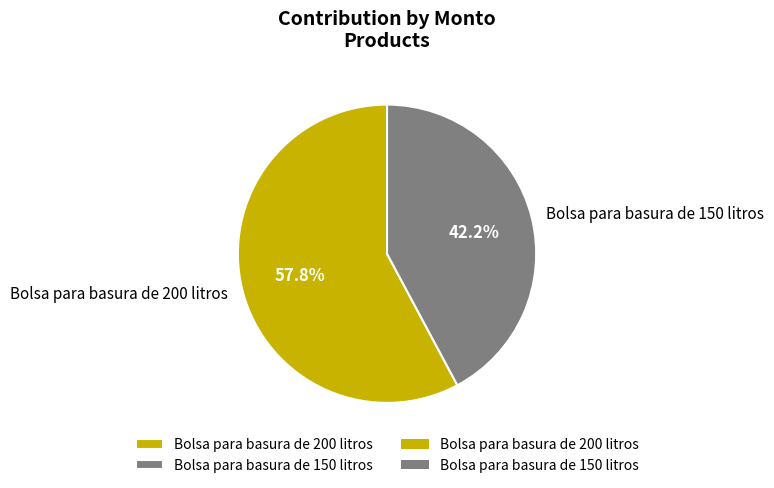

How many slices are in this pie chart?

2